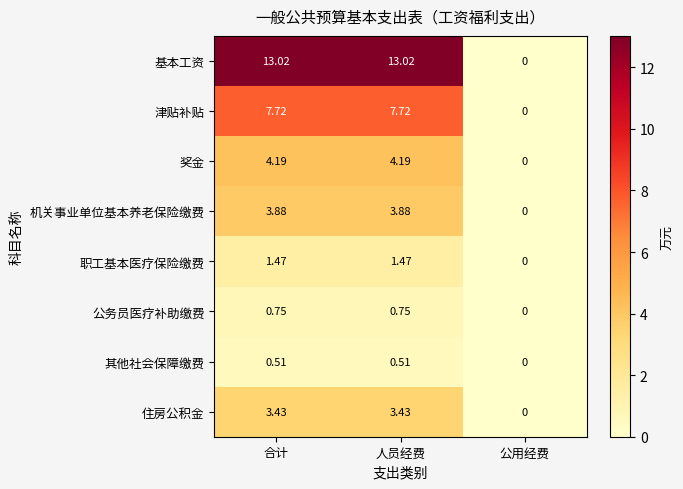

Where does the 职工基本医疗保险缴费 series first go above 1?

合计